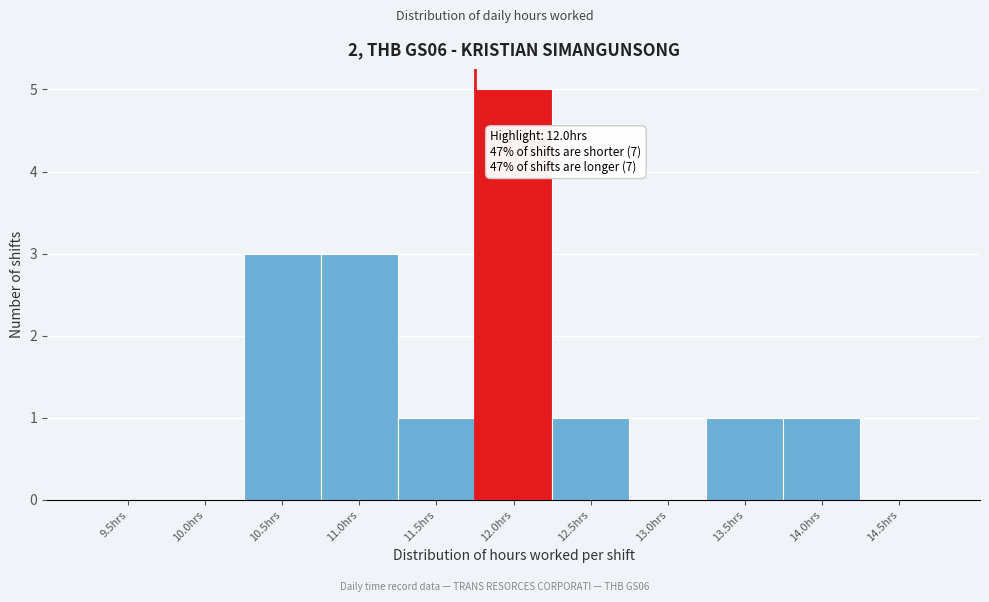

Reading left to right, transcribe all the data shown in this chart.

9.5hrs=0	10.0hrs=0	10.5hrs=3	11.0hrs=3	11.5hrs=1	12.0hrs=5	12.5hrs=1	13.0hrs=0	13.5hrs=1	14.0hrs=1	14.5hrs=0